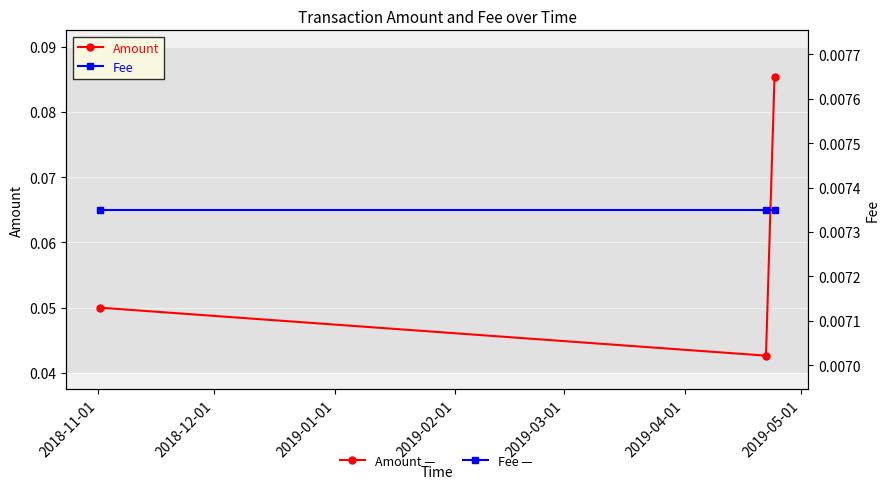

Reading right to left, list all the values displayed in this chart.

Amount: 0.1	0.0	0.1
Fee: 0.0	0.0	0.0